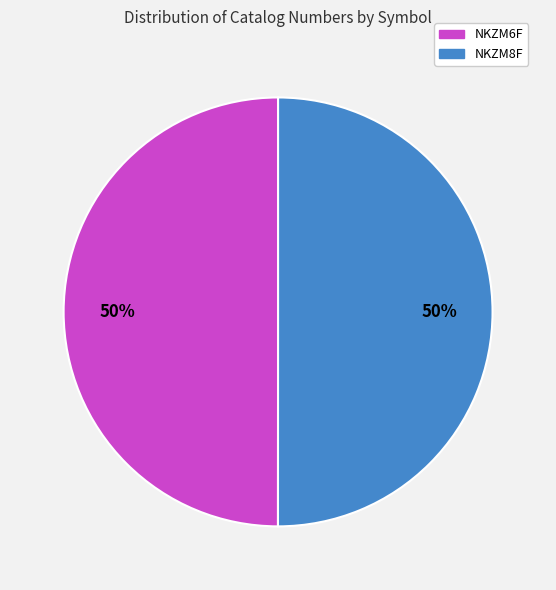

What is the ratio of the value at NKZM6F to the value at NKZM8F?

1.0